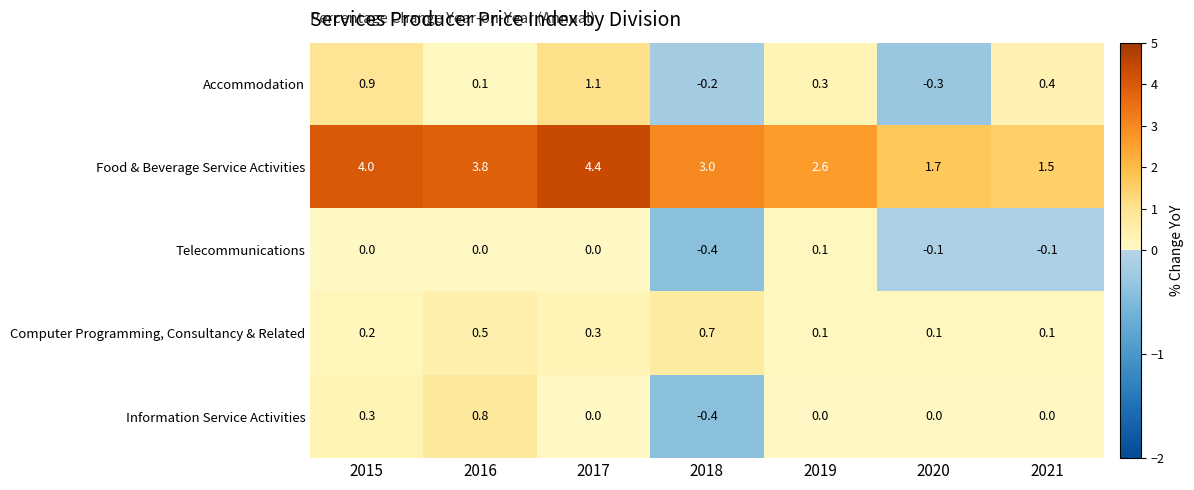

Count the number of categories in the chart.

7